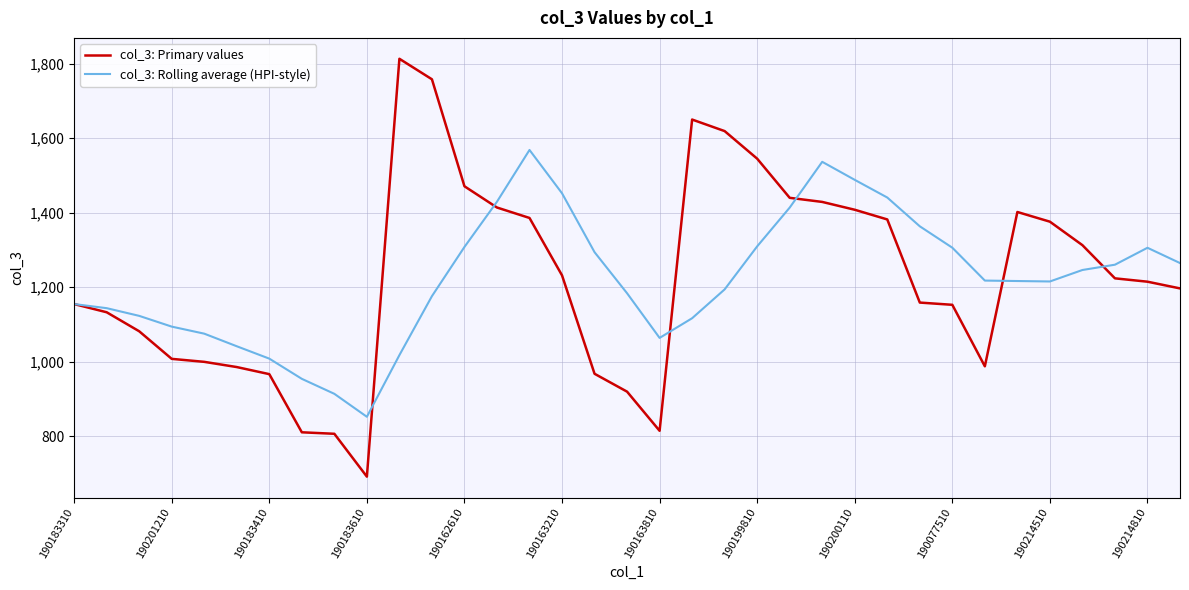

Which series has the widest spread of values?

col_3: Primary values